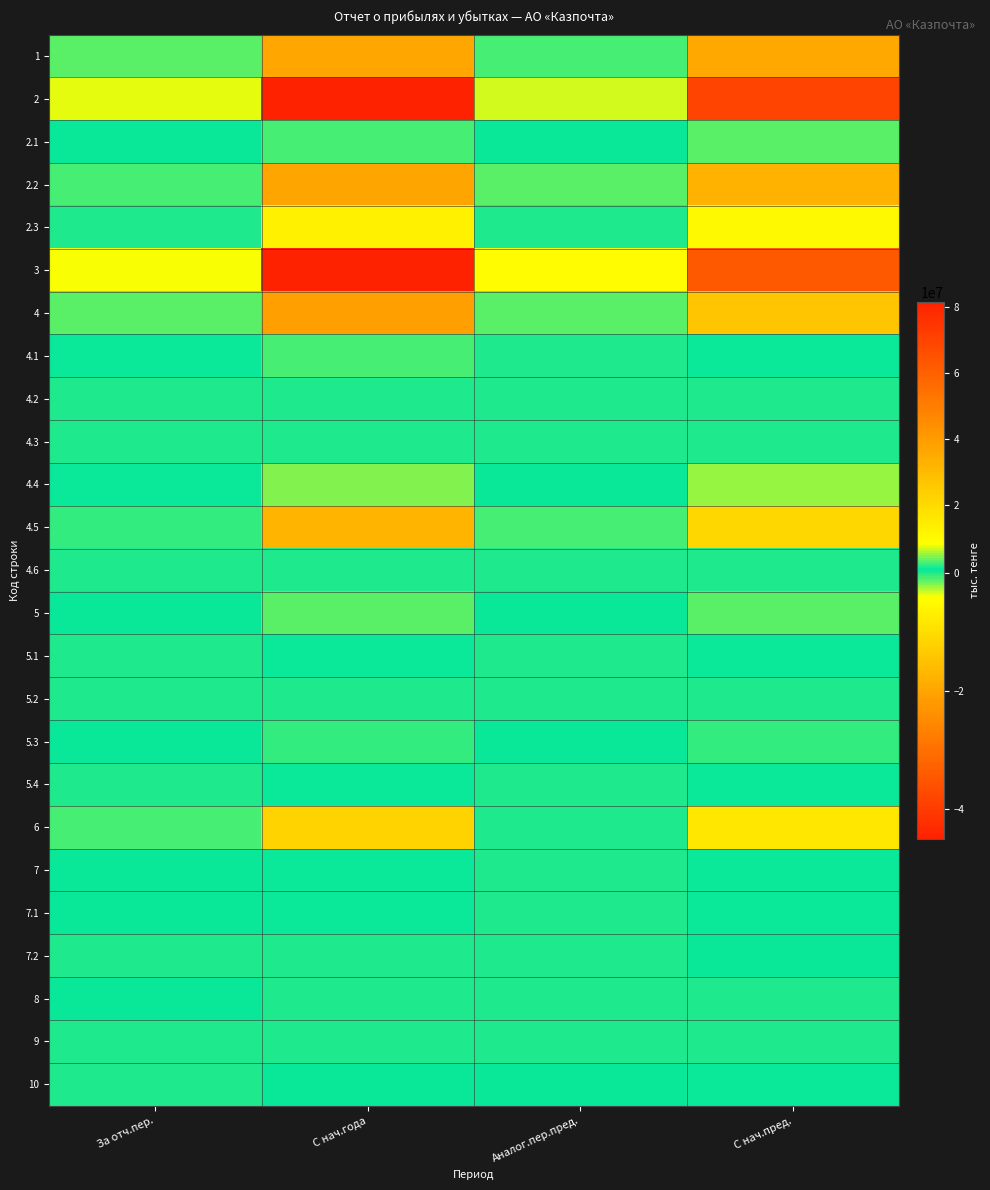

Rank the series by their maximum value, from lowest to highest.

3, 4.2, 4.3, 5.2, 9, 4.6, 7.2, 10, 7.1, 5.1, 5.4, 7, 8, 5.3, 4.1, 2.1, 5, 4.4, 2.3, 6, 4.5, 1, 2.2, 4, 2